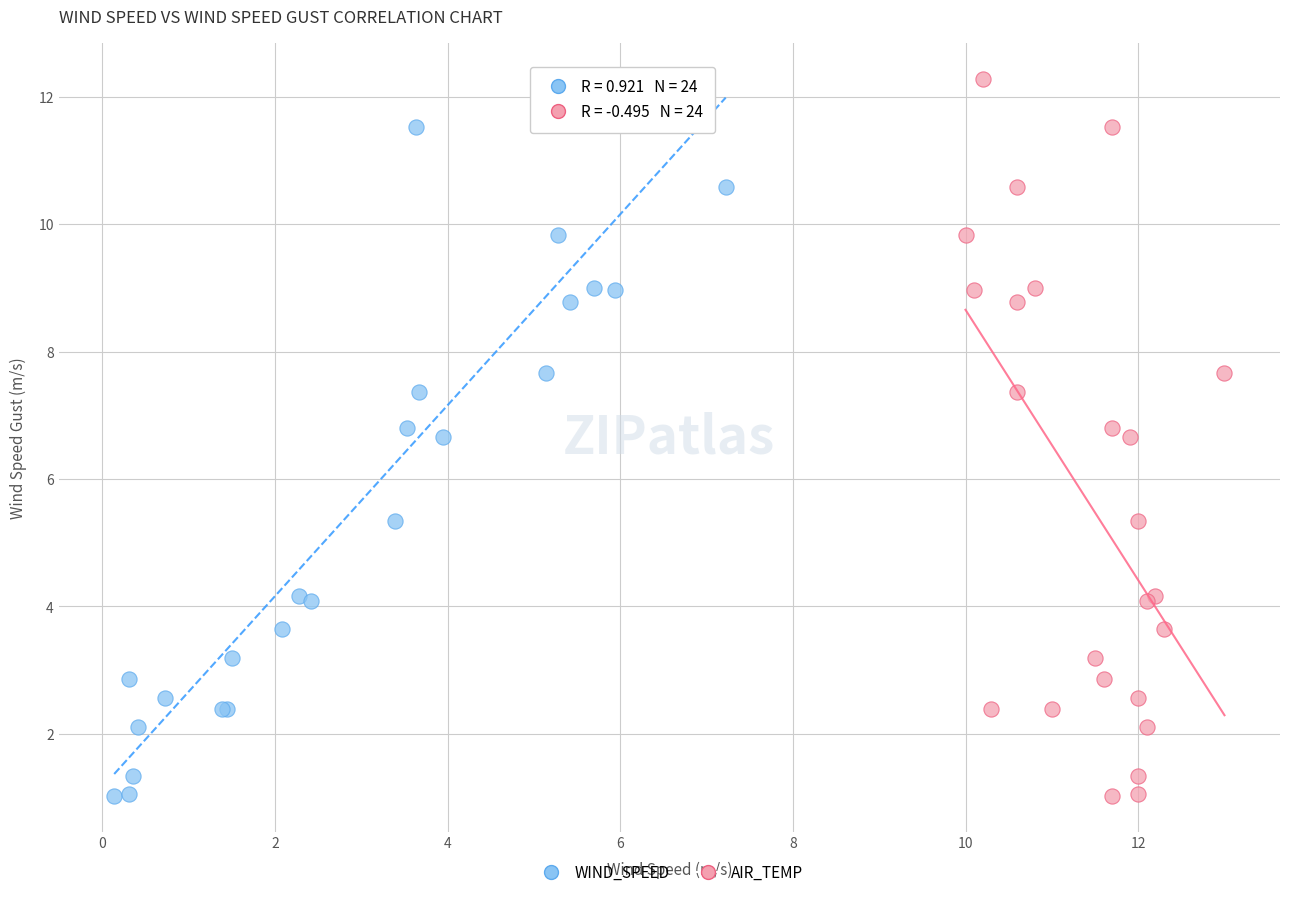

What are all the series names shown in the legend?

WIND_SPEED, AIR_TEMP